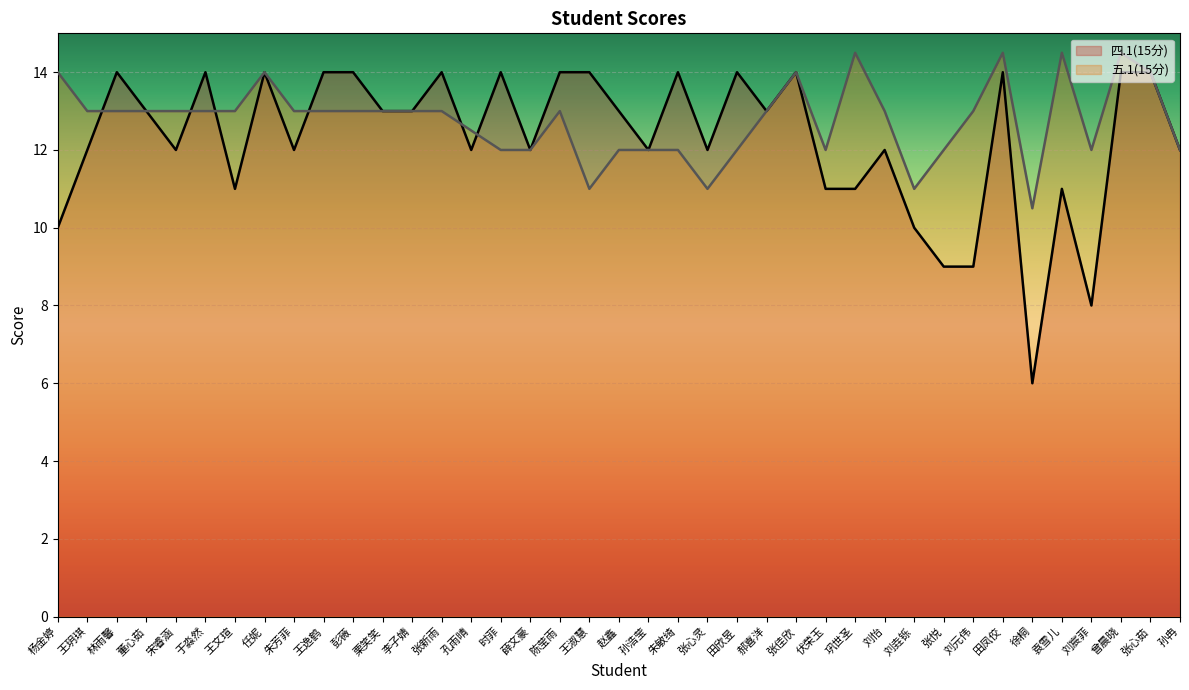

Where does the 五.1(15分) series first go above 13?

杨金婷